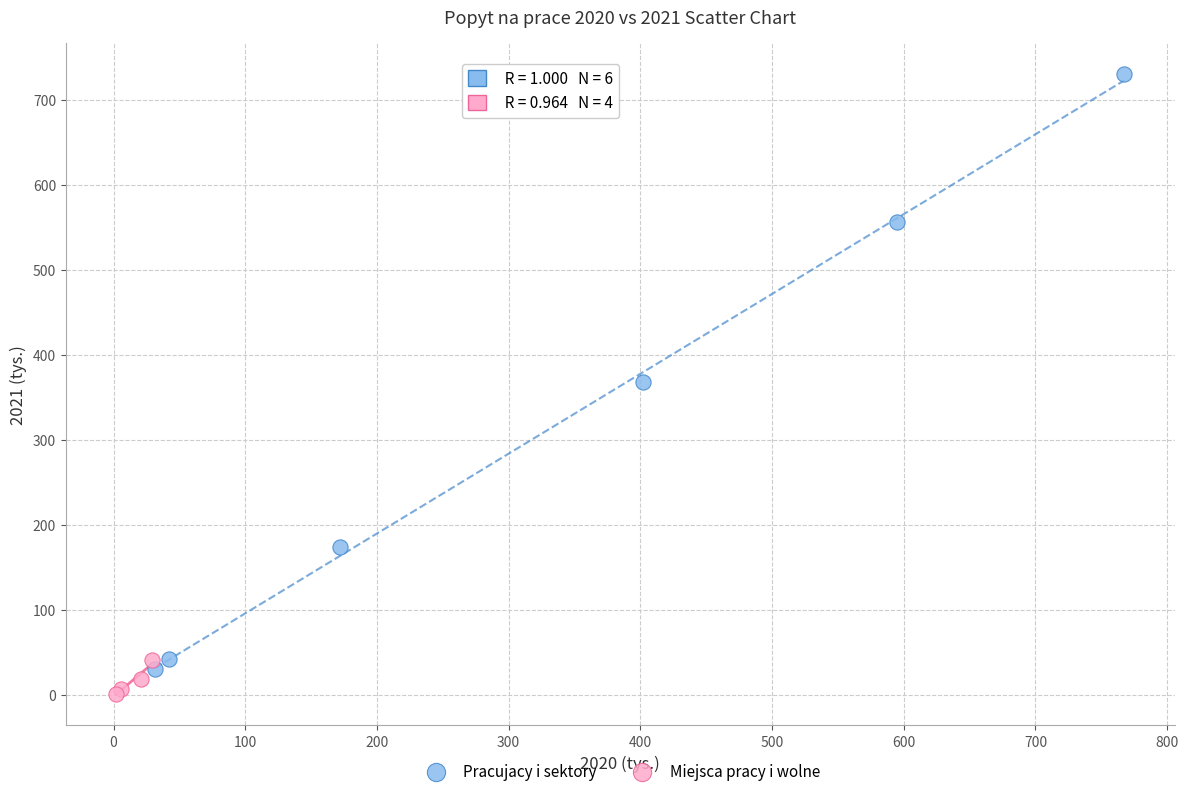

What are all the series names shown in the legend?

Pracujacy i sektory, Miejsca pracy i wolne